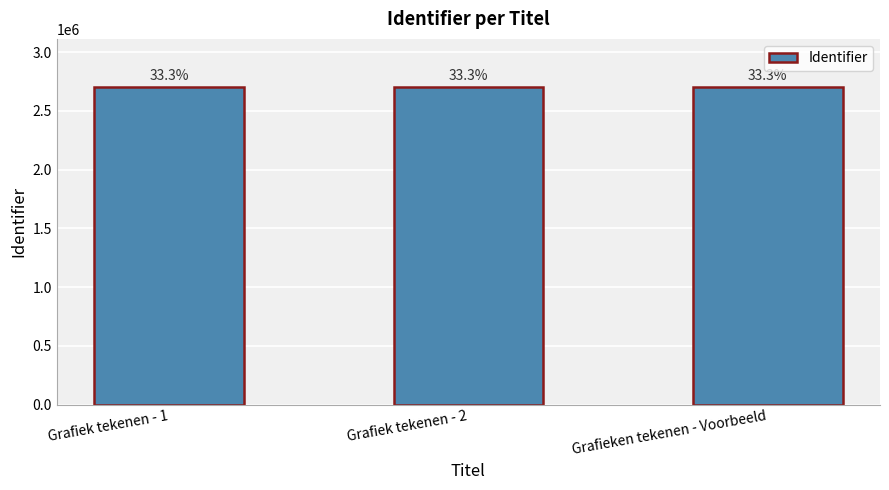

What is the change in value from Grafiek tekenen - 1 to Grafieken tekenen - Voorbeeld?

+25